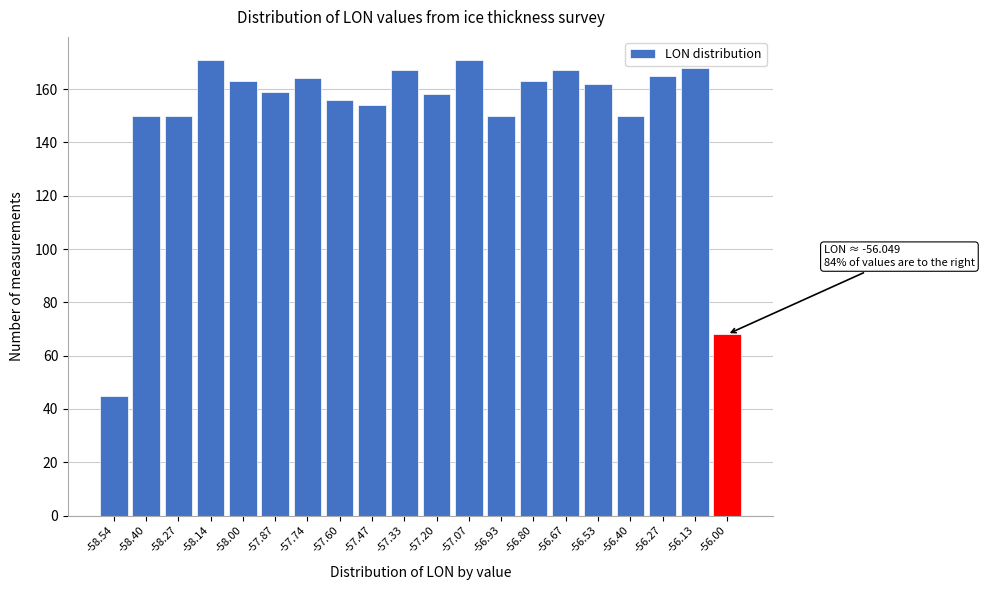

Reading left to right, list all the values displayed in this chart.

45	150	150	171	163	159	164	156	154	167	158	171	150	163	167	162	150	165	168	68